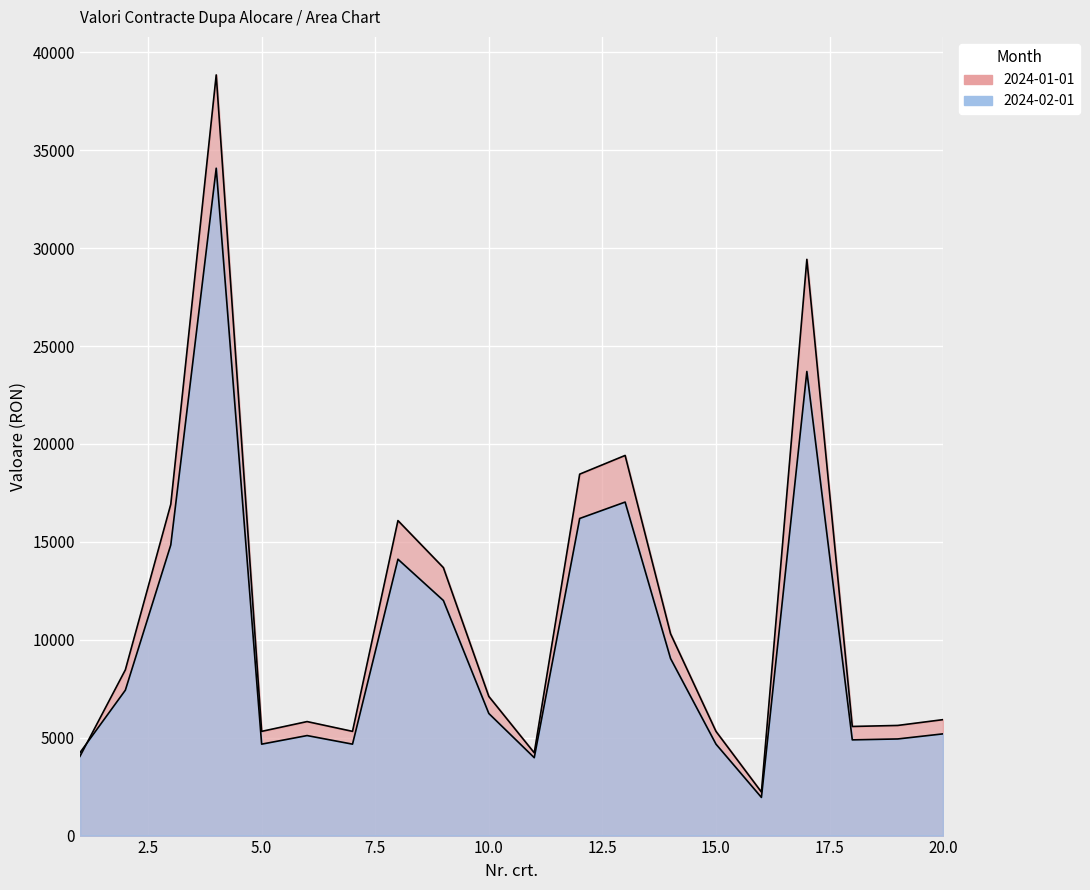

The 2024-01-01 series shows 11545.4 at 4. True or false?

False